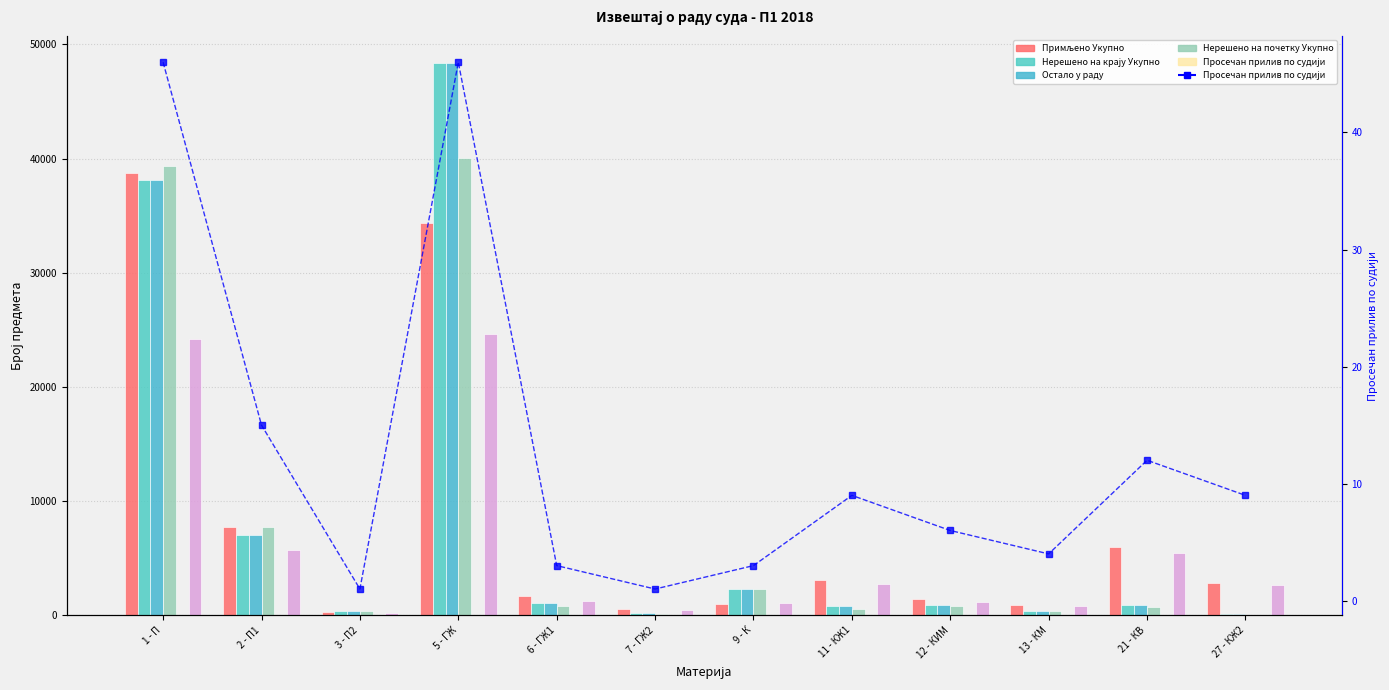

How many data points in Просечан прилив по судији are less than 9?

6